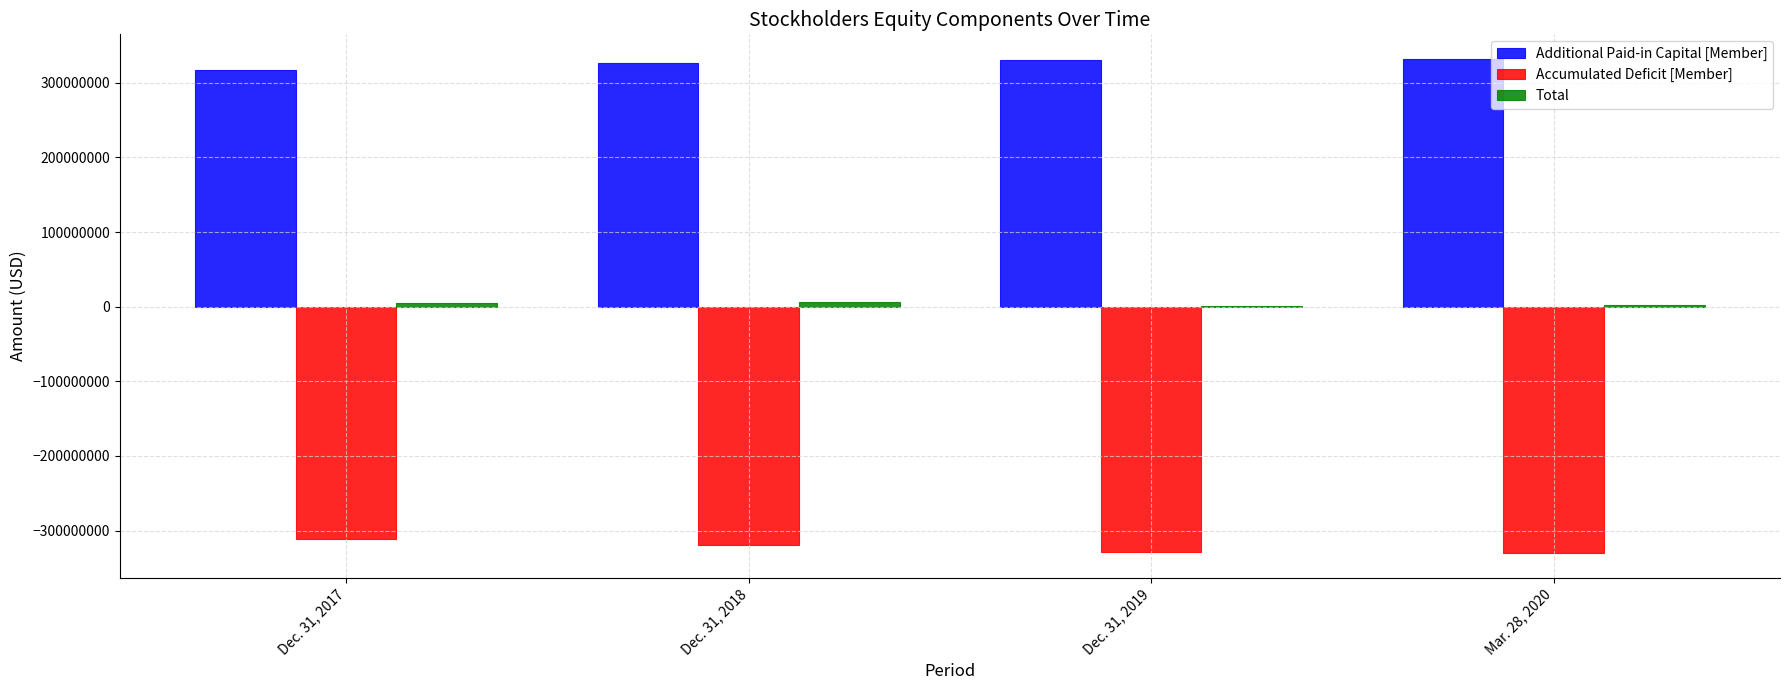

Is the value of Additional Paid-in Capital [Member] at Dec. 31, 2019 greater than the value of Accumulated Deficit [Member] at Dec. 31, 2017?

Yes